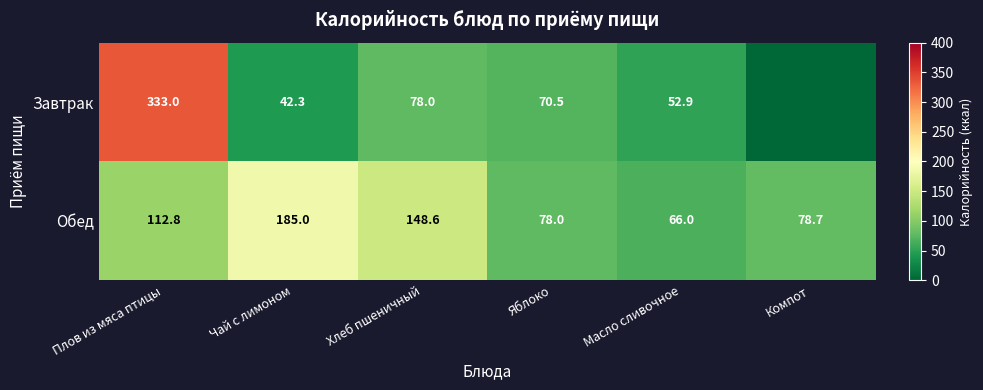

What is the difference between the second highest and minimum values in the Обед series?

82.6